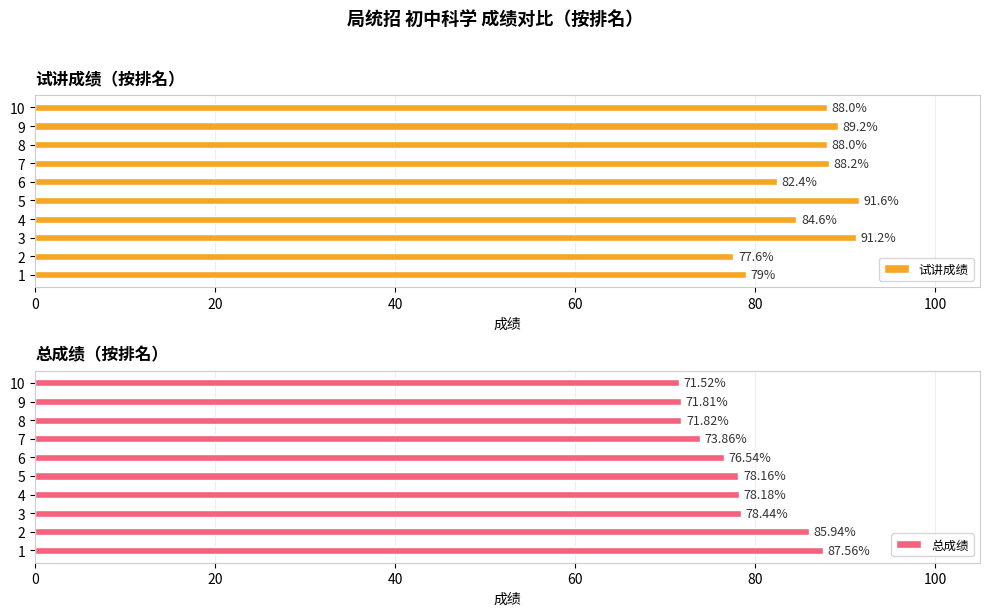

What is the difference between the 试讲成绩 values at 1 and 8?

9.0